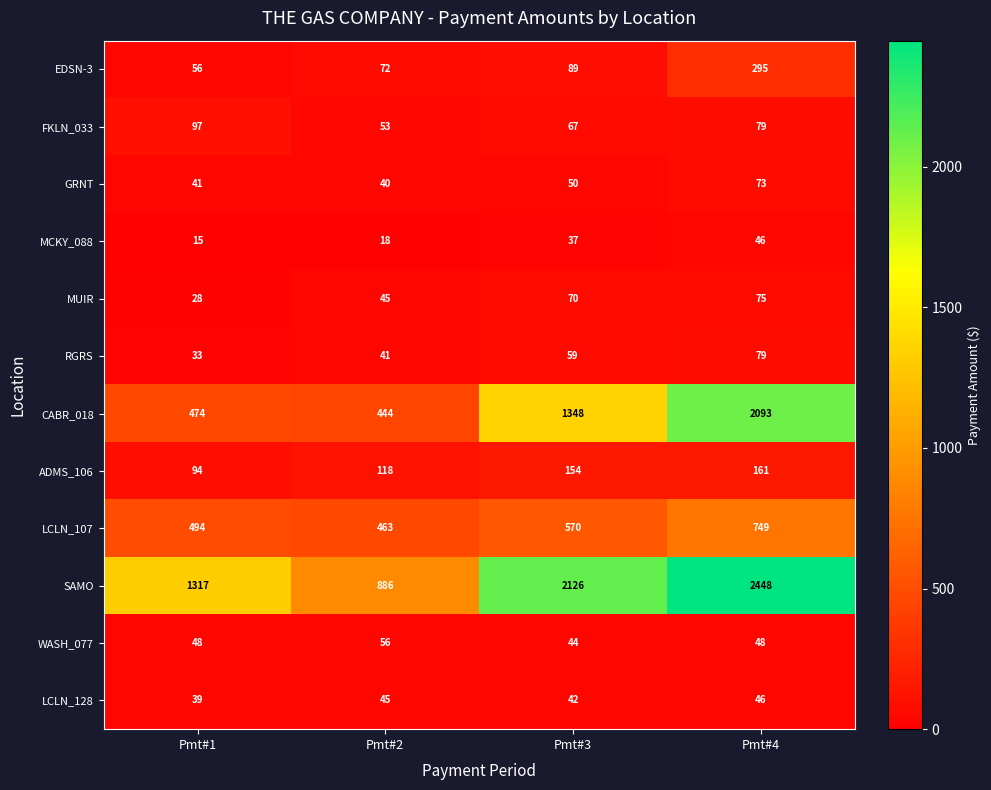

At which category is the sum across all series the highest?

Pmt#4